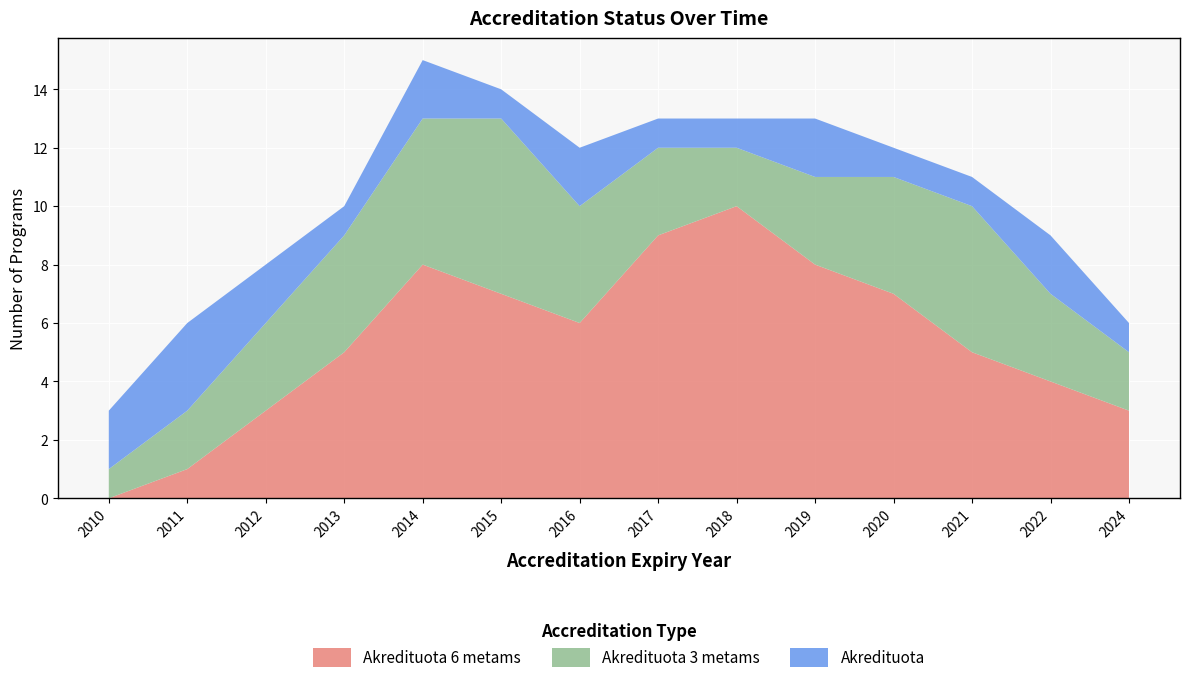

Reading left to right, what are all the values shown in this chart?

Akredituota 6 metams: 0	1	3	5	8	7	6	9	10	8	7	5	4	3
Akredituota 3 metams: 1	2	3	4	5	6	4	3	2	3	4	5	3	2
Akredituota: 2	3	2	1	2	1	2	1	1	2	1	1	2	1